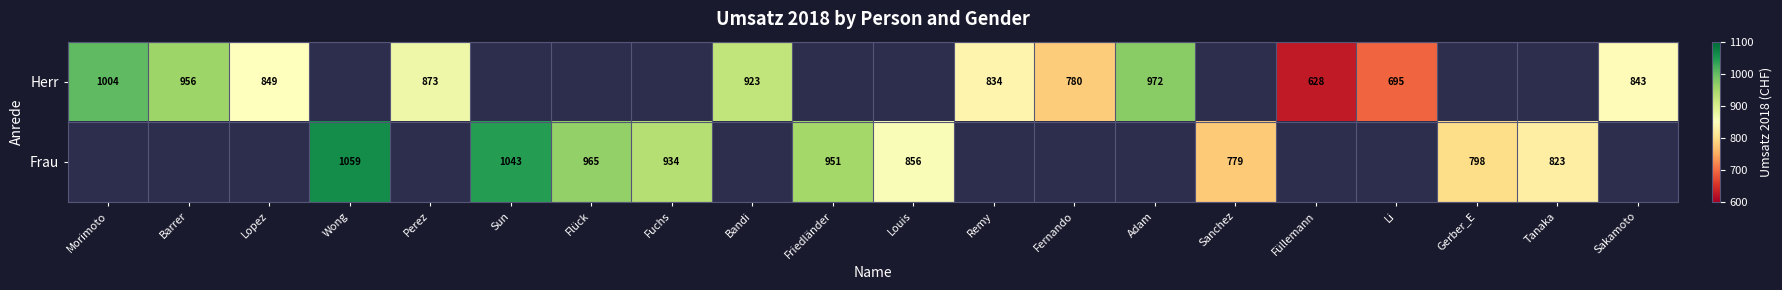

Is the value of Herr at Perez greater than the value of Frau at Fuchs?

No